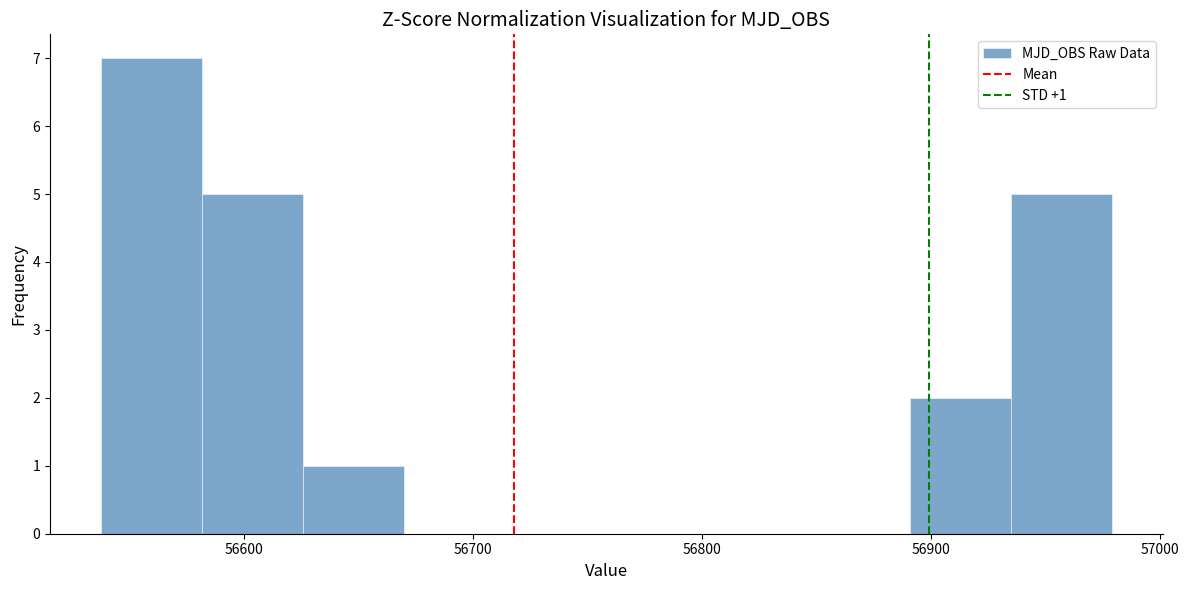

Over which range of the x-axis is the bar tallest?

56540 to 56580